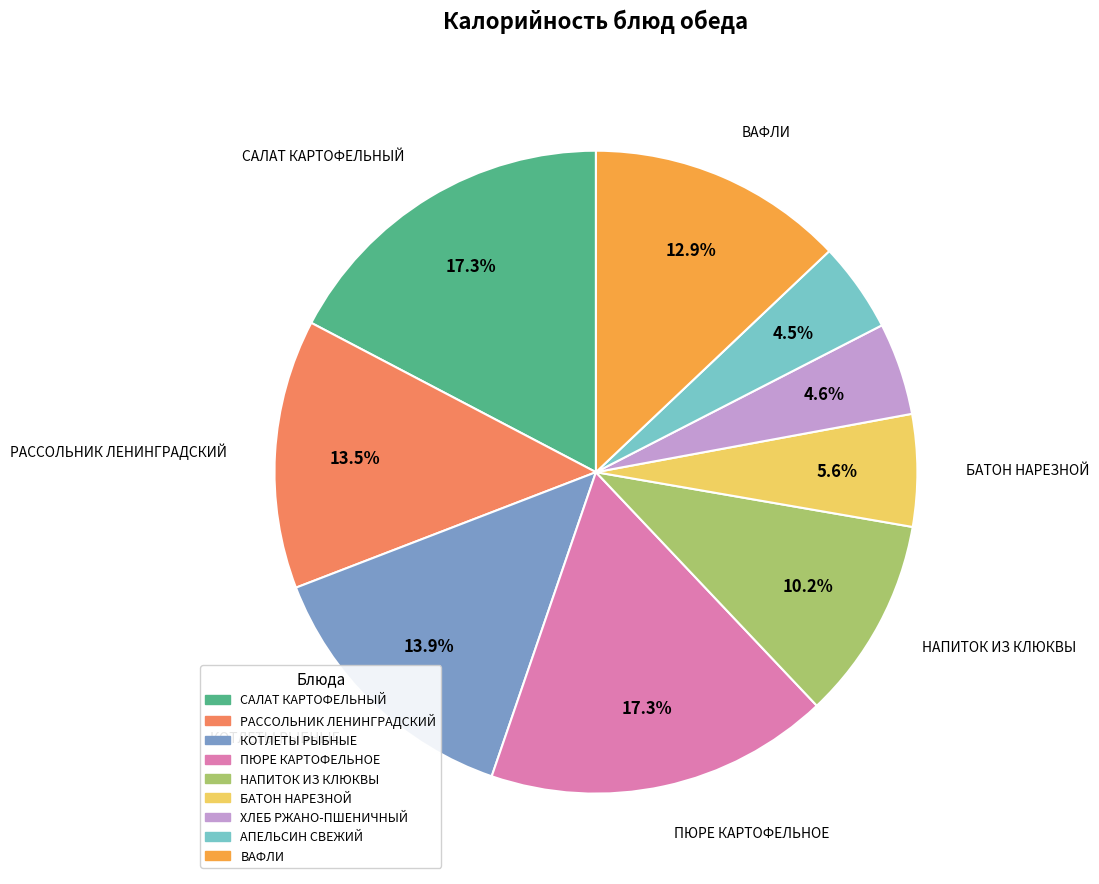

Which has a higher value, БАТОН НАРЕЗНОЙ or САЛАТ КАРТОФЕЛЬНЫЙ?

САЛАТ КАРТОФЕЛЬНЫЙ